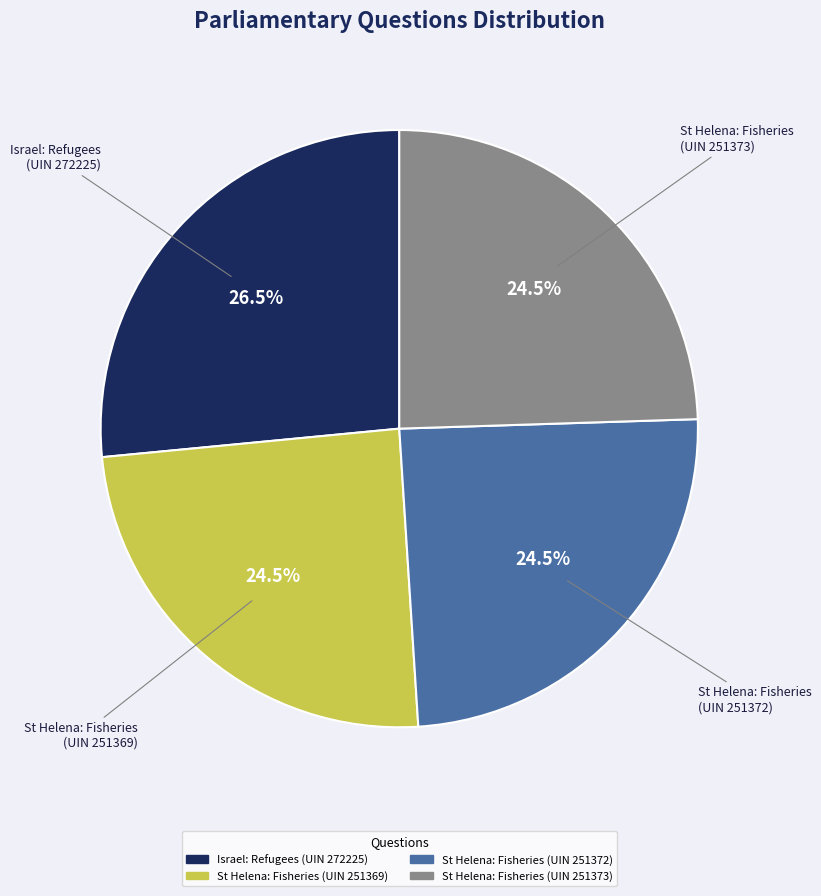

Does any single category account for the majority?

No